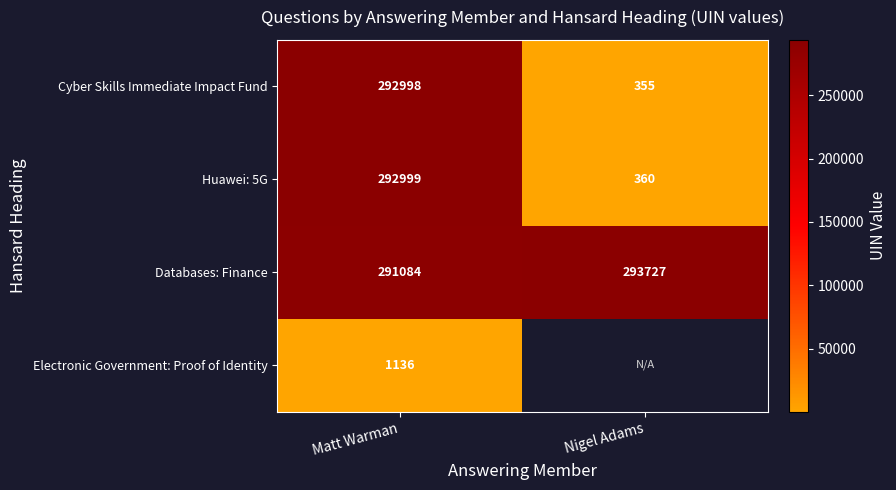

Count the number of categories in the chart.

2